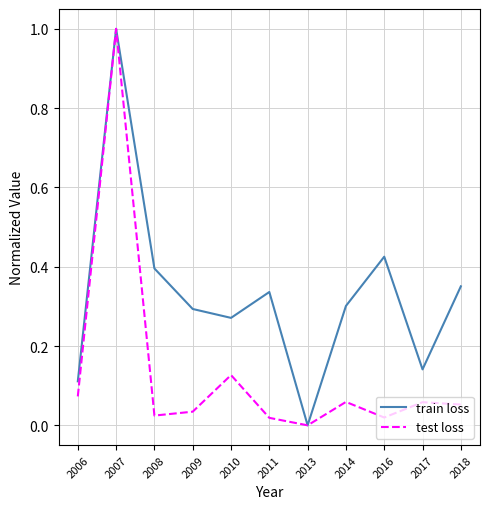

Is the value of test loss at 2013 greater than the value of train loss at 2014?

No